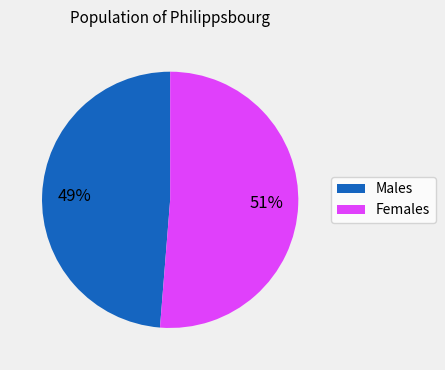

How many segments does this pie chart have?

2